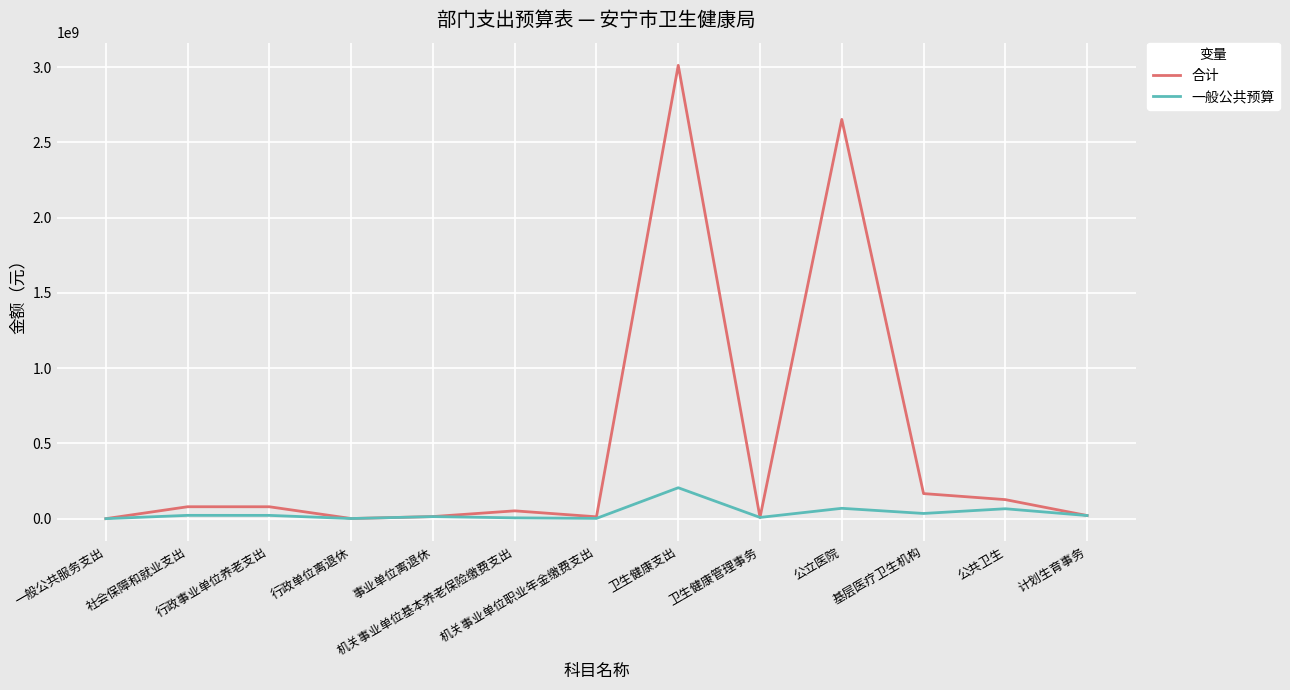

Does the chart display data point markers on the line(s)?

No